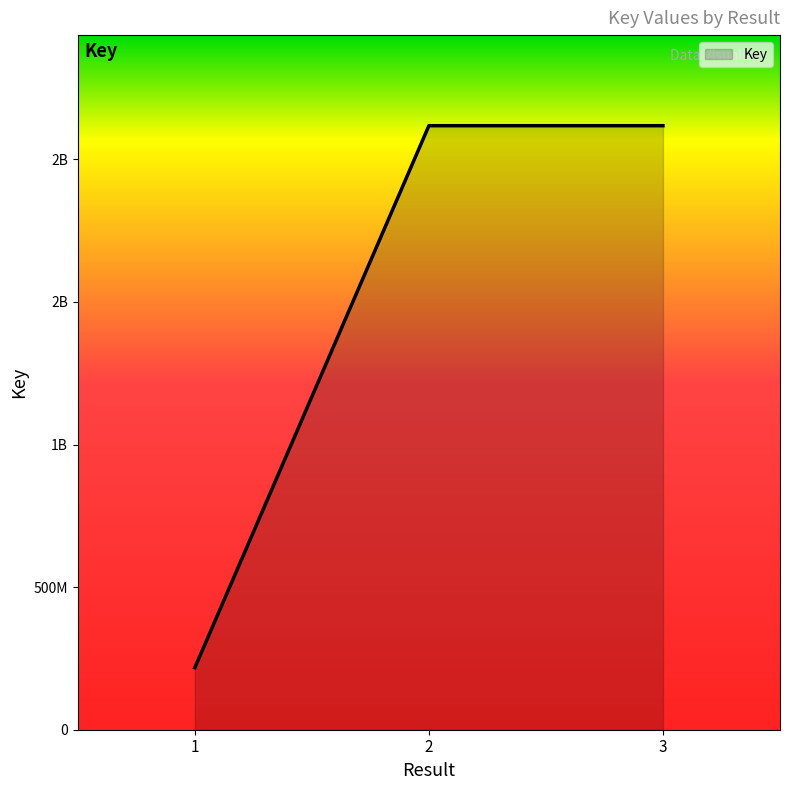

Rank the categories by value from lowest to highest.

1, 2, 3